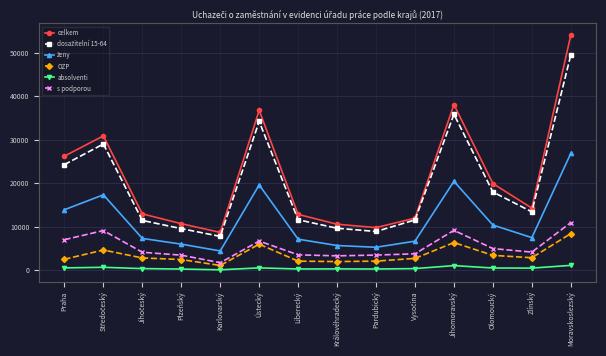

True or false: absolventi has more than 0 points higher than both neighbors.

True